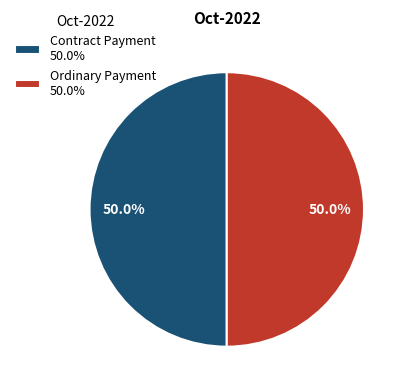

Approximately how many times larger is the value at Ordinary Payment 50.0% compared to Contract Payment 50.0%?

1.0